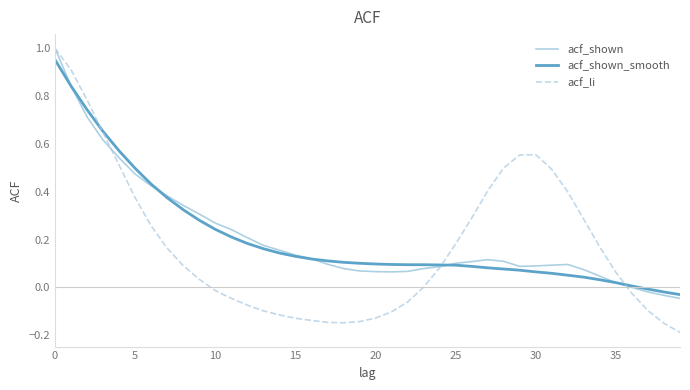

Is this an area chart (filled region under the line)?

No